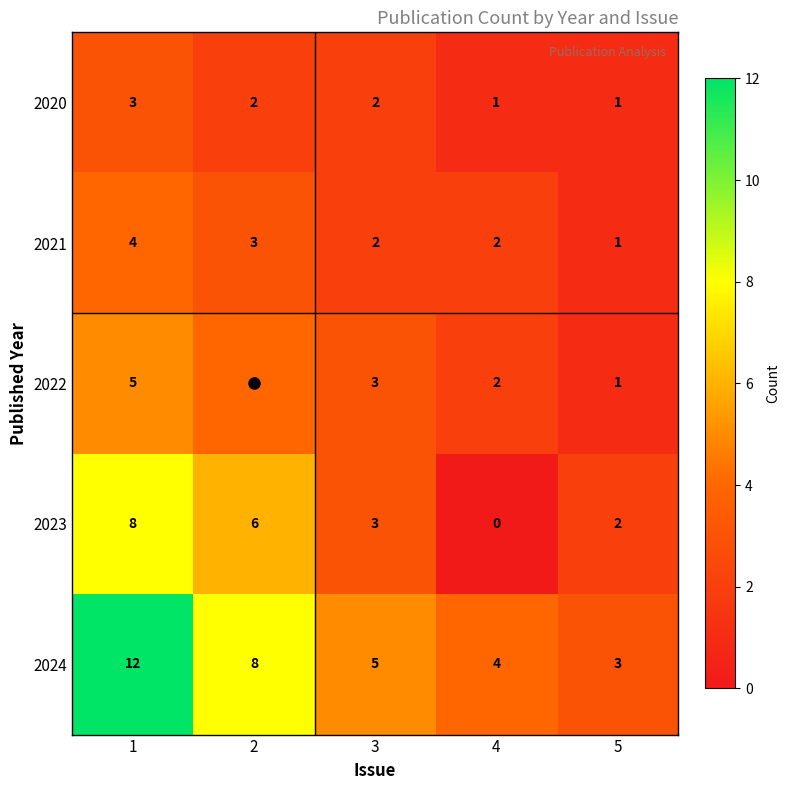

List the labels in order of 2022 value, largest first.

1, 2, 3, 4, 5